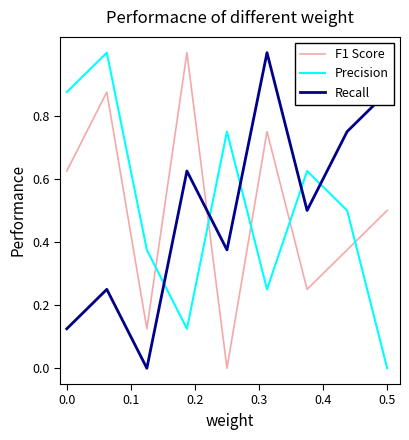

How many intersections are there between Precision and F1 Score?

5